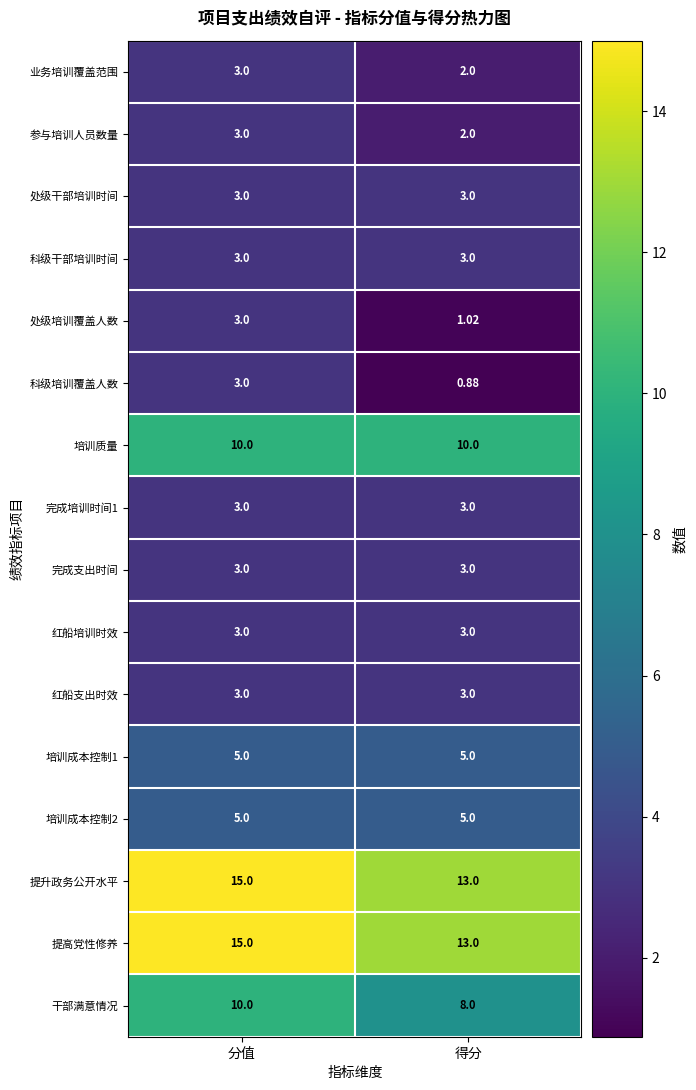

What is the total value across all series at 分值?

90.0